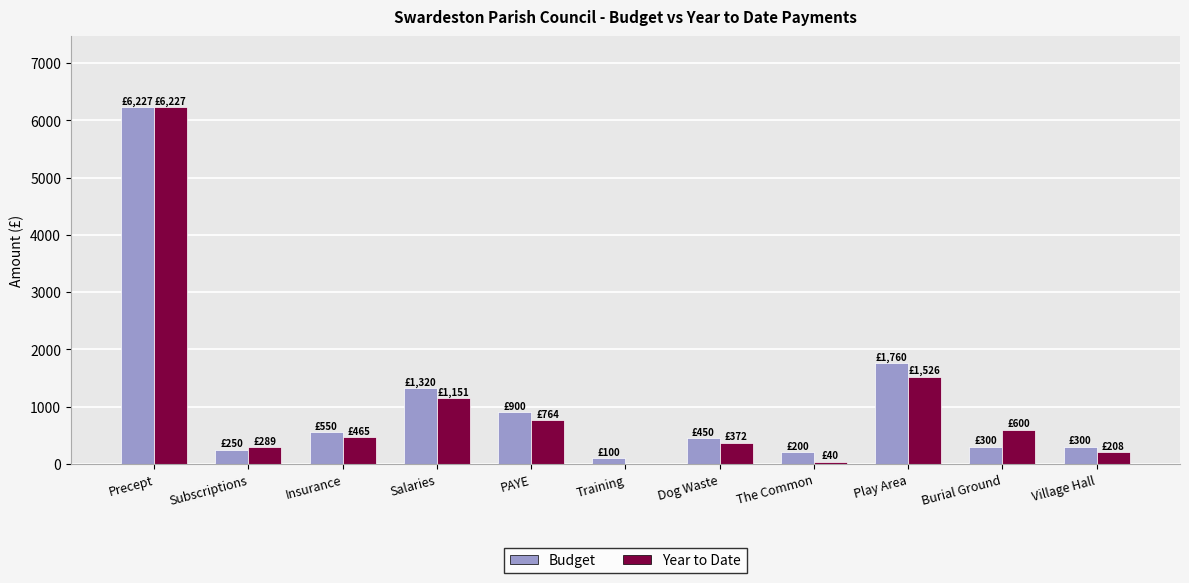

At which category is the sum across all series the highest?

Precept